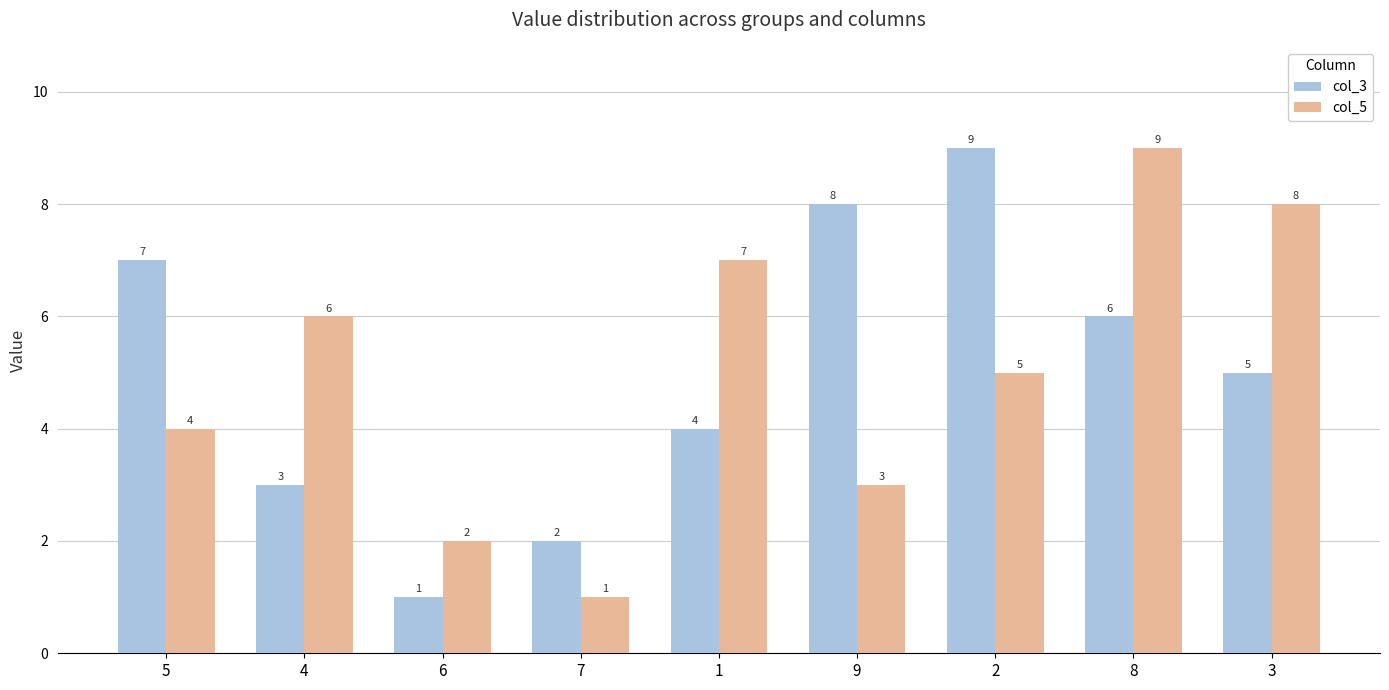

How many bars are there in total?

18